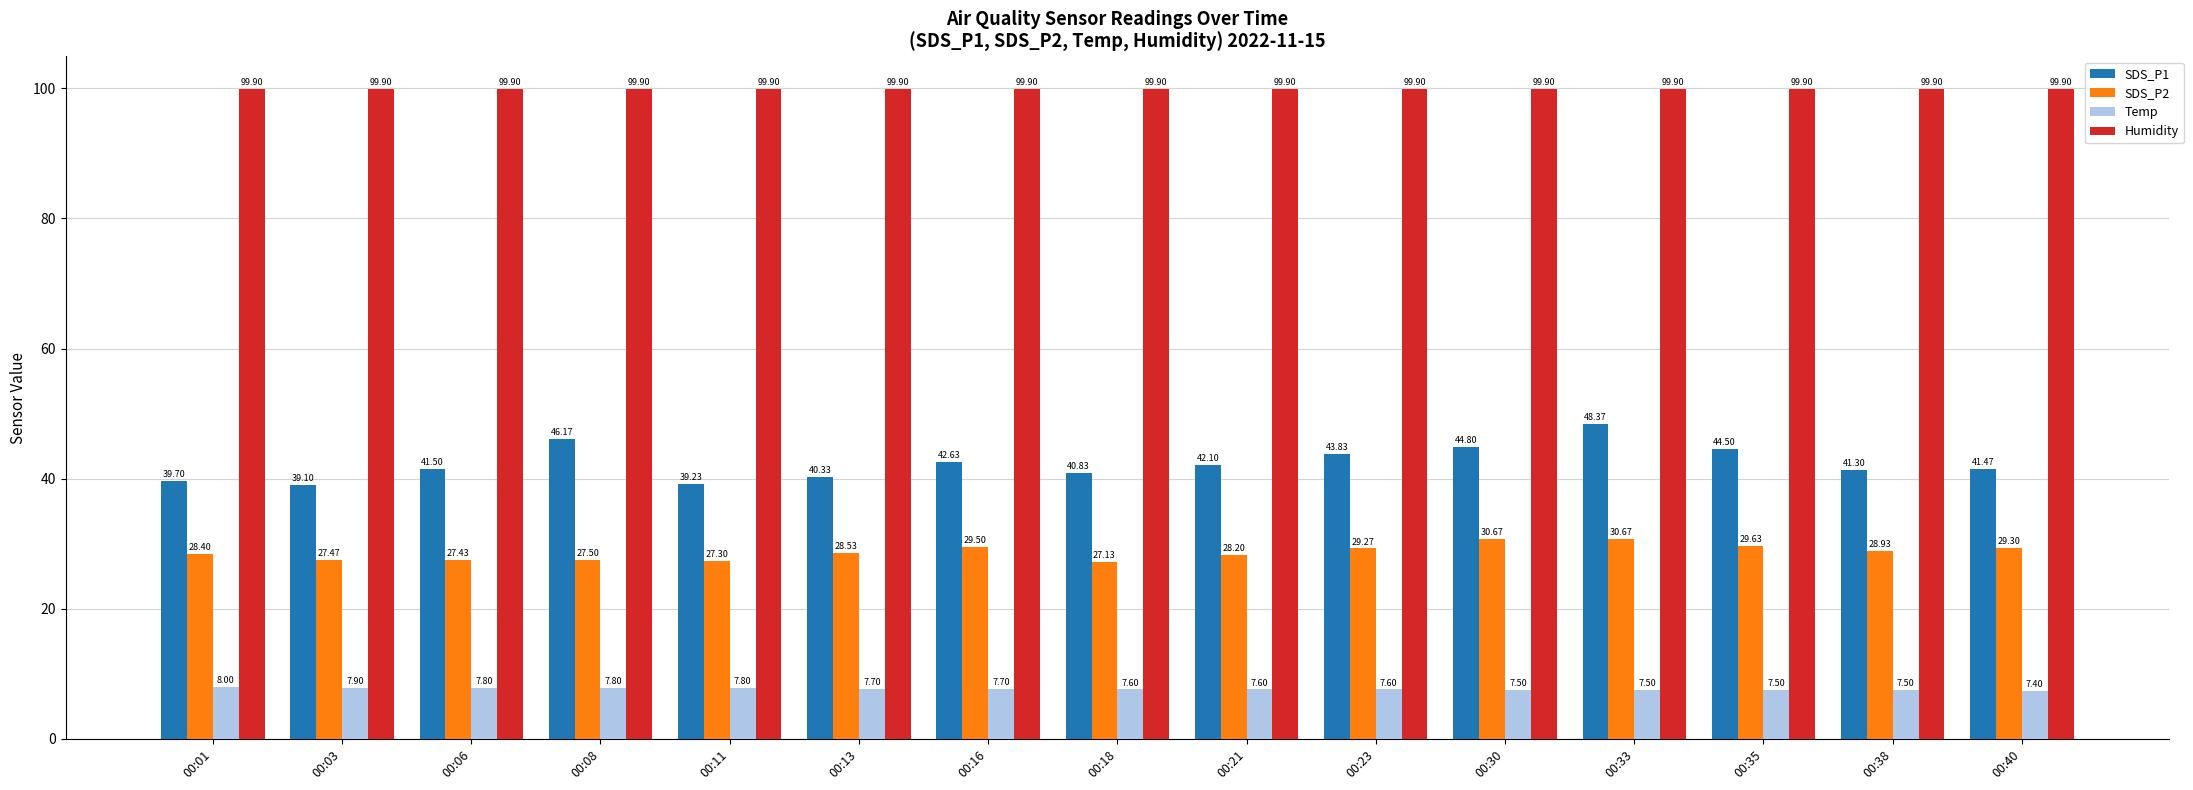

How many data points in SDS_P2 are less than 28?

5